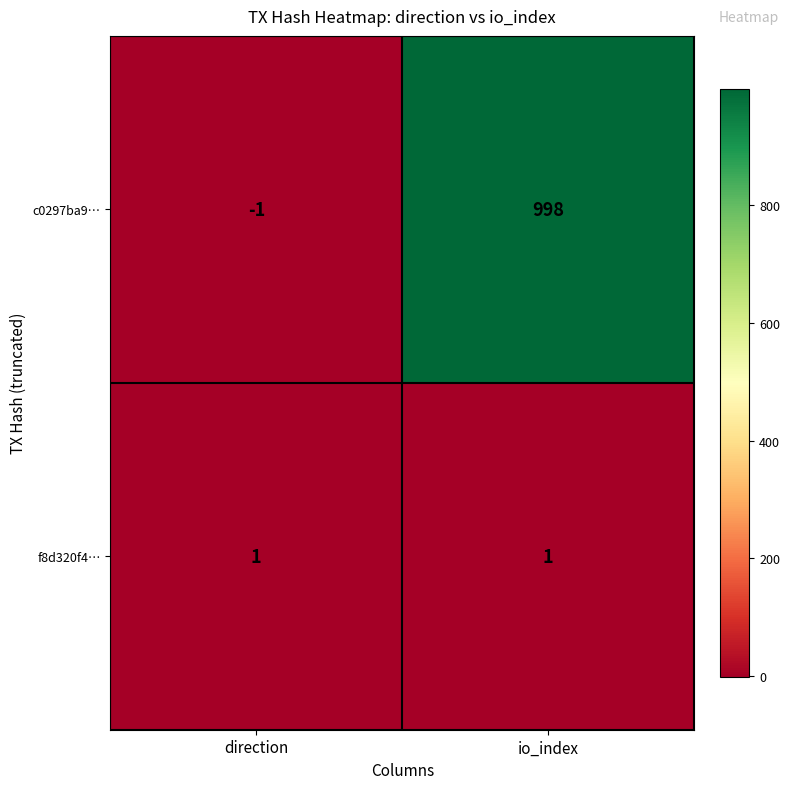

At which category does the chart reach its minimum across all series?

direction